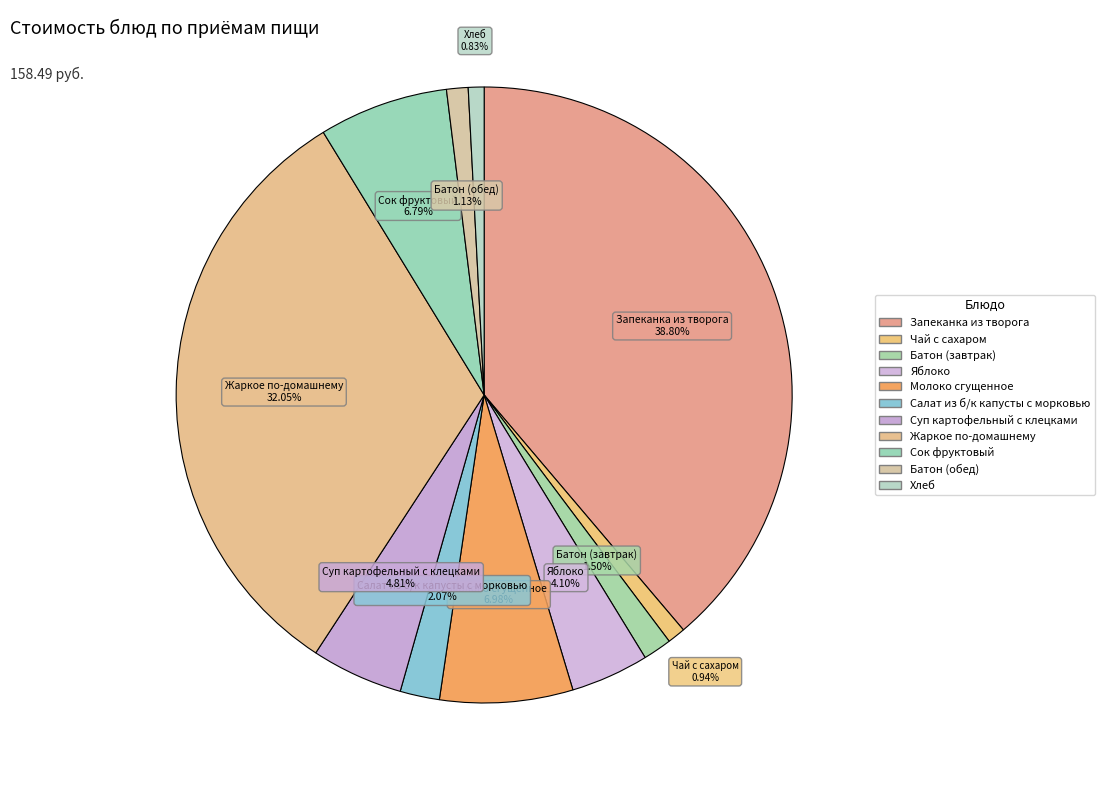

Does any single category account for the majority?

No